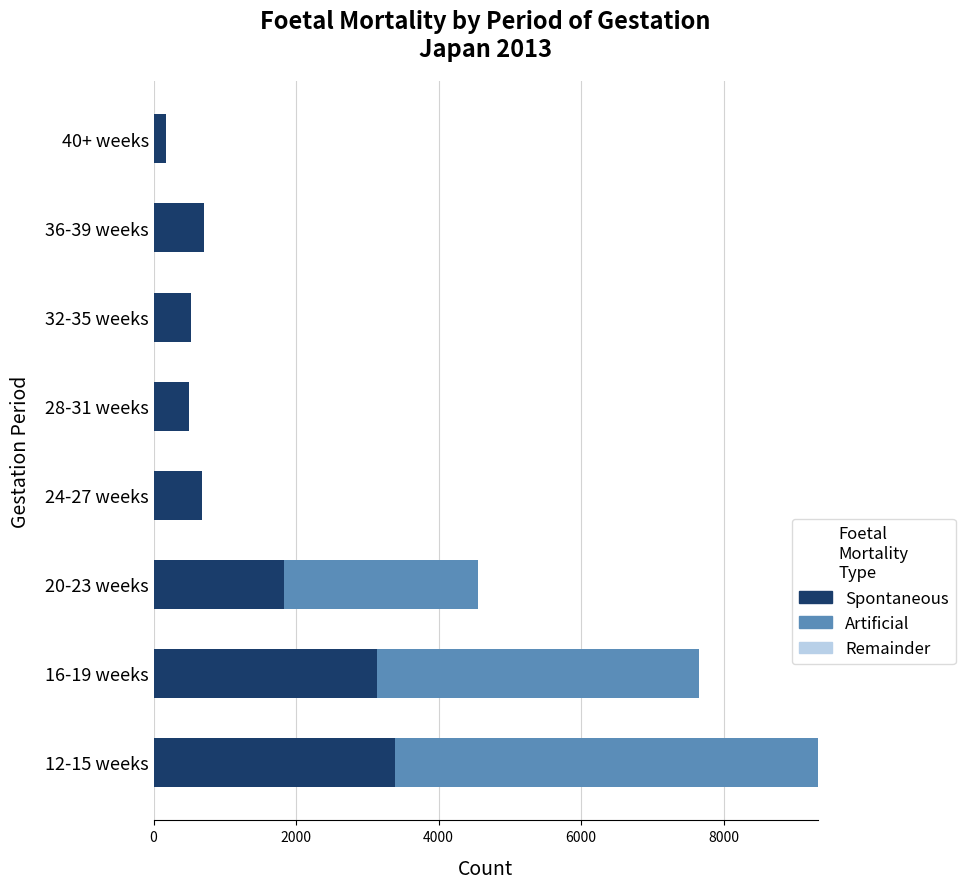

What is the sum of all Spontaneous values?

10936